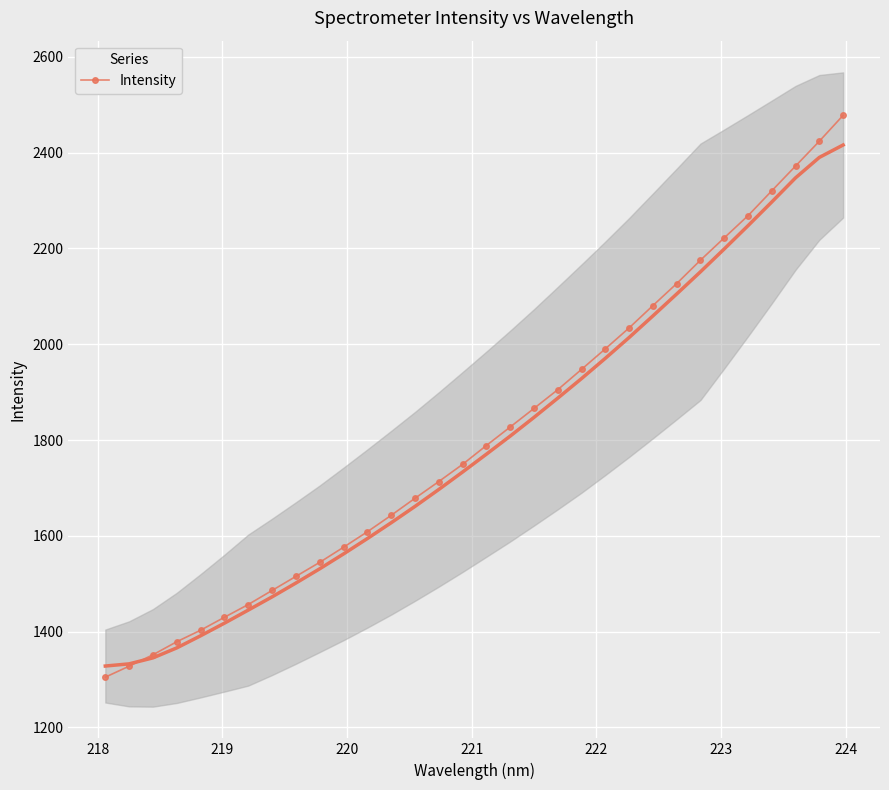

What is the maximum value for Intensity?

2477.7